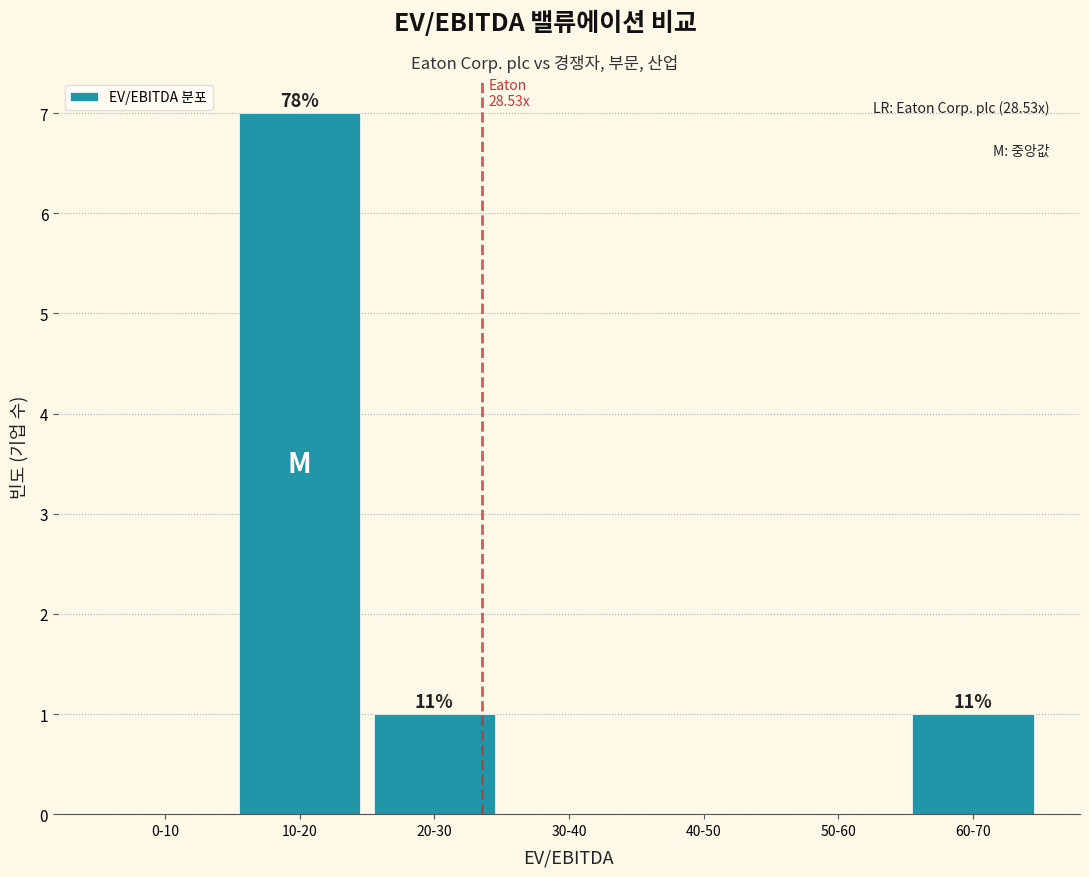

Reading left to right, extract all data points from this chart.

0-10=0	10-20=7	20-30=1	30-40=0	40-50=0	50-60=0	60-70=1